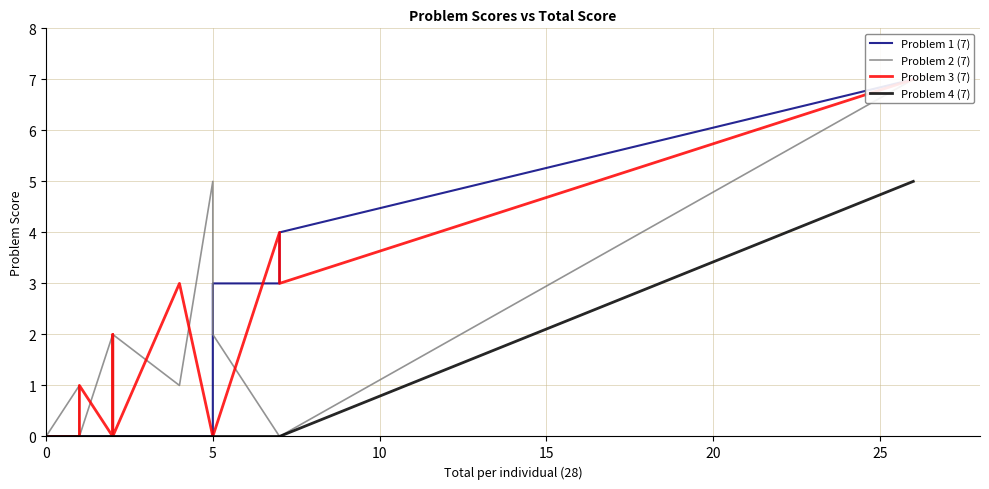

Reading right to left, list all the values displayed in this chart.

Problem 1 (7): 7	4	3	3	0	0	0	0	0	0	0	0	0	0	0	0	0	0	0	0	0
Problem 2 (7): 7	0	0	2	5	1	2	0	1	2	0	1	0	0	0	0	0	0	0	0	0
Problem 3 (7): 7	3	4	0	0	3	0	2	1	0	1	0	0	0	0	0	0	0	0	0	0
Problem 4 (7): 5	0	0	0	0	0	0	0	0	0	0	0	0	0	0	0	0	0	0	0	0